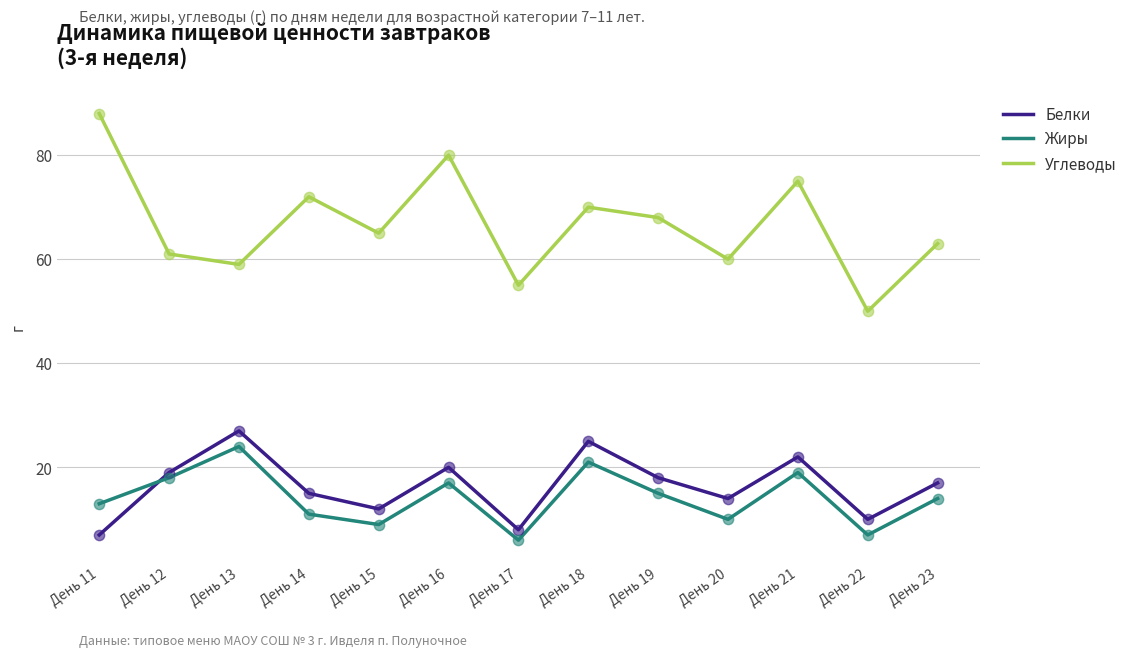

Which series has the widest spread of values?

Углеводы